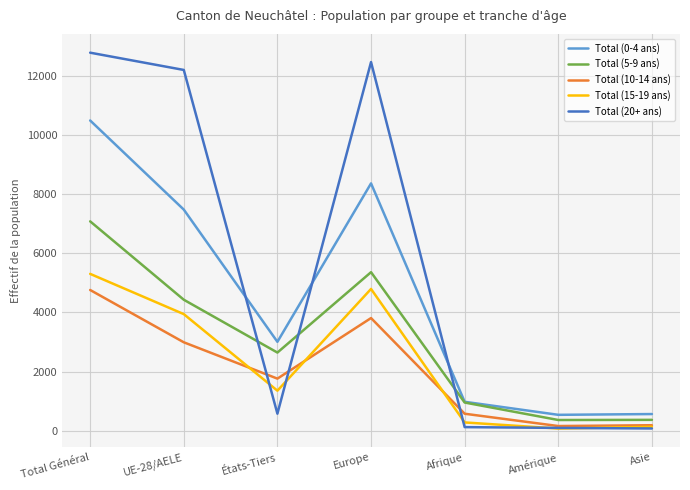

At which category is the sum across all series the highest?

Total Général